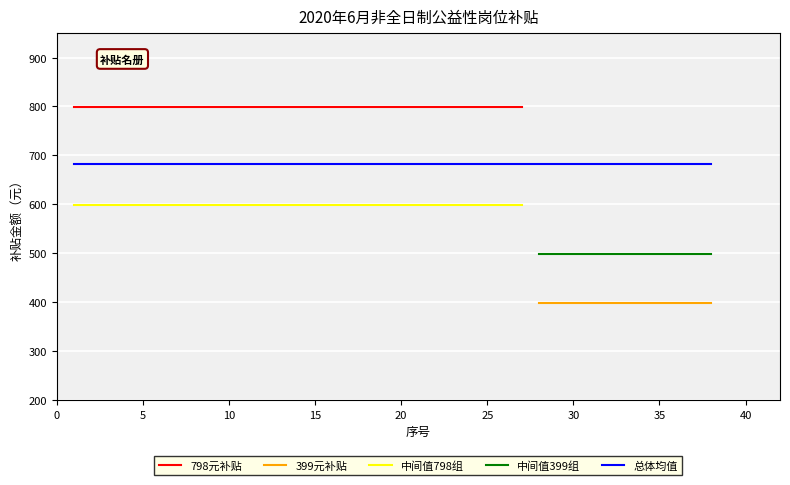

What is the value of the 补贴金额798 point at the 2nd from the left?

798